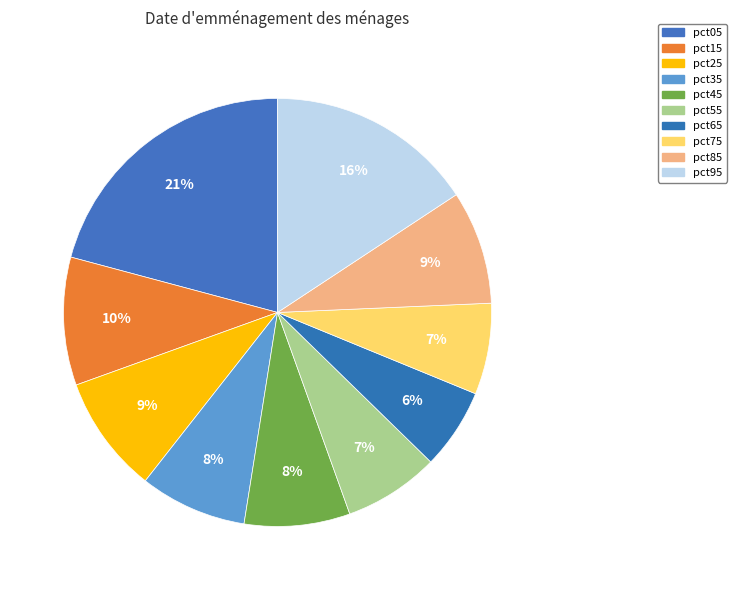

Does pct05 represent more than half of the total?

No